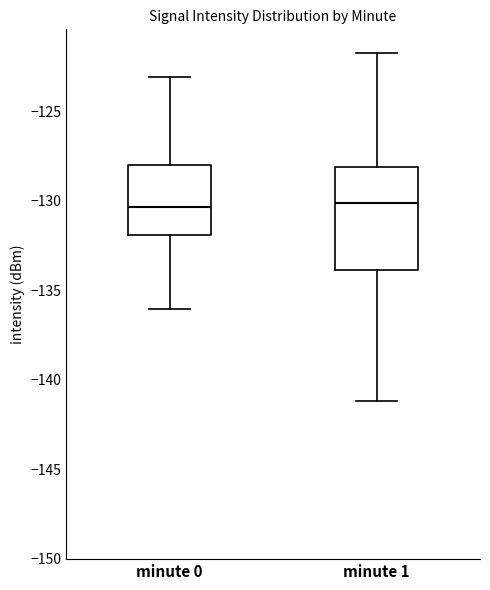

Reading left to right, read every box against the y-axis: the position of its median line, the range the box covers, and the ends of its whiskers. The values are not printed on the chart, so give them approximately, as read against the axis.

minute 0: median -130.5, box -132.0 to -128.0, whiskers -136.0 to -123.0
minute 1: median -130.0, box -134.0 to -128.0, whiskers -141.0 to -122.0